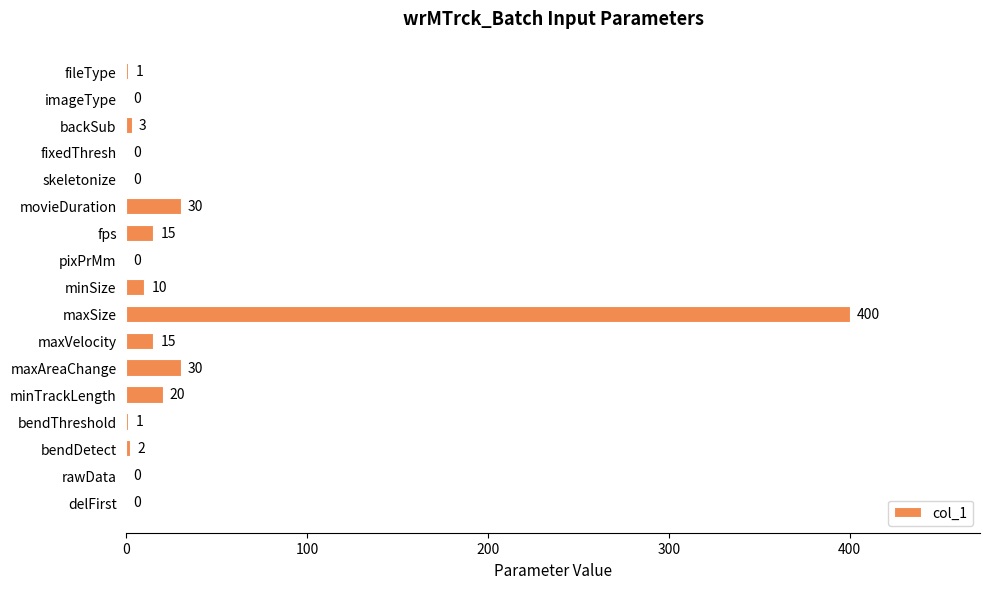

What is the sum of all values?

527